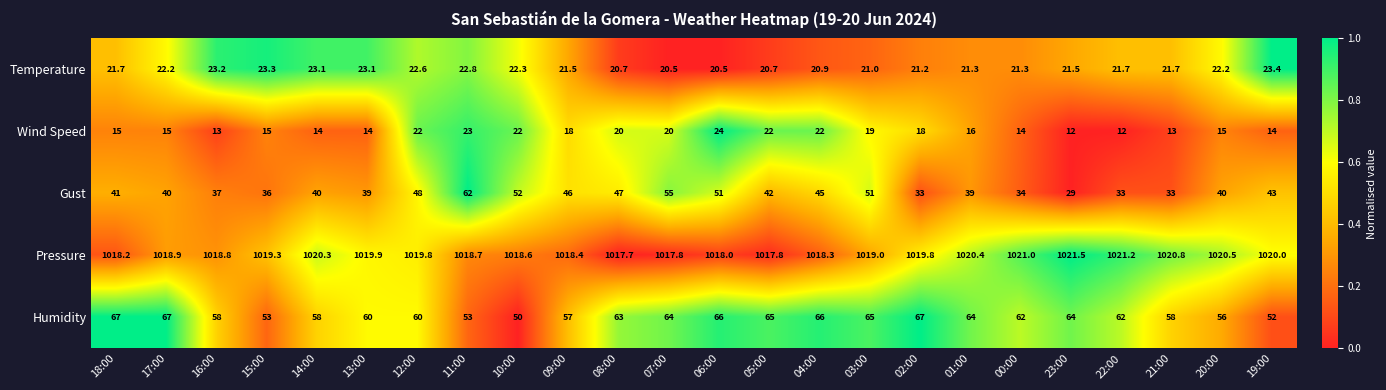

Which series has the largest total across all categories?

Pressure